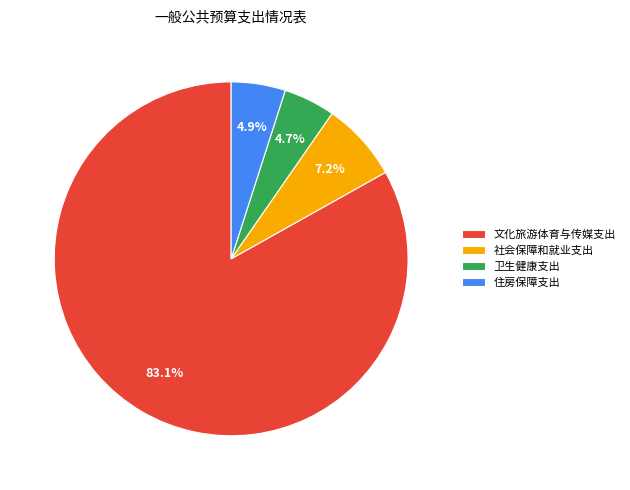

How many slices are in this pie chart?

4